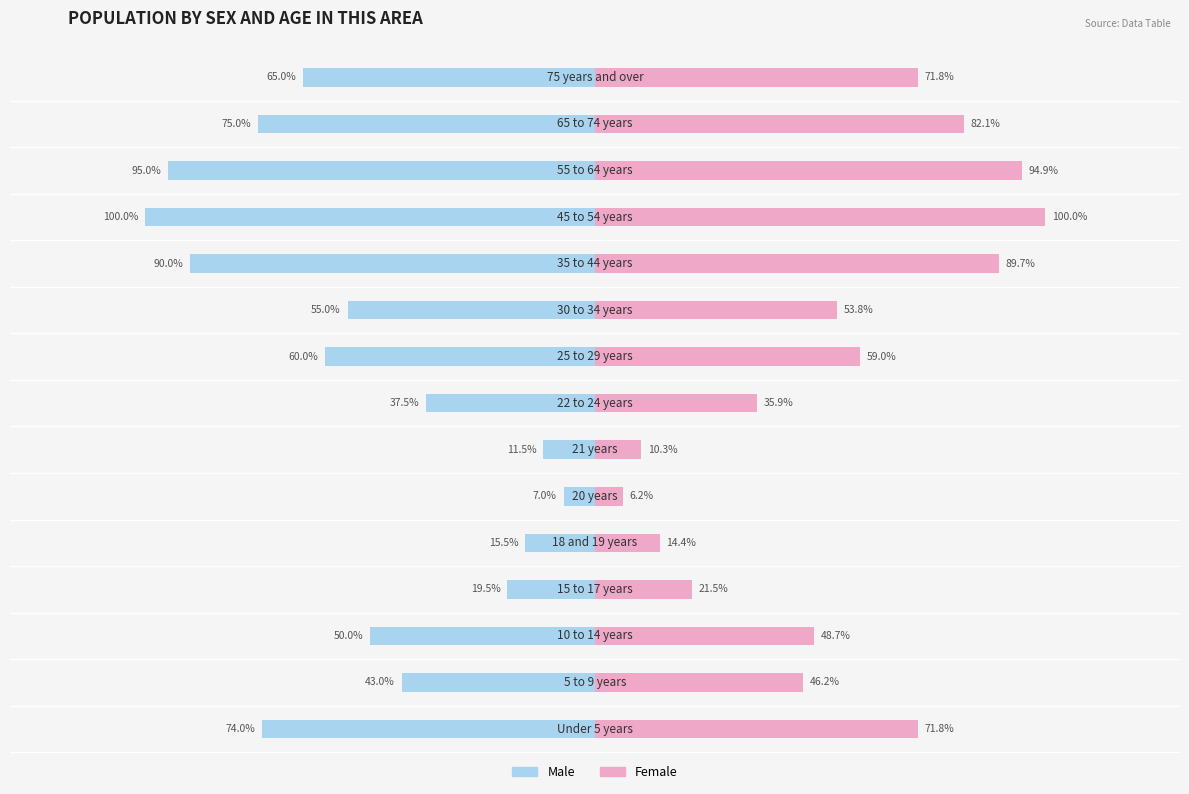

The value of Female at −50 is 80.6. True or false?

False